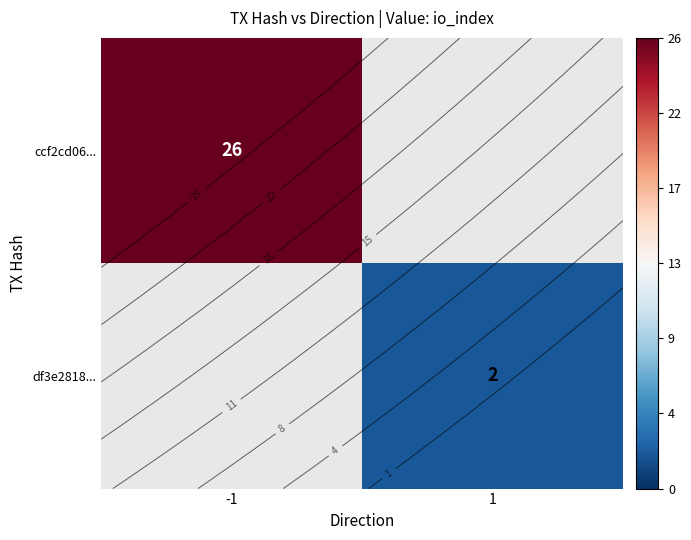

Which label corresponds to the smallest value in the chart?

1